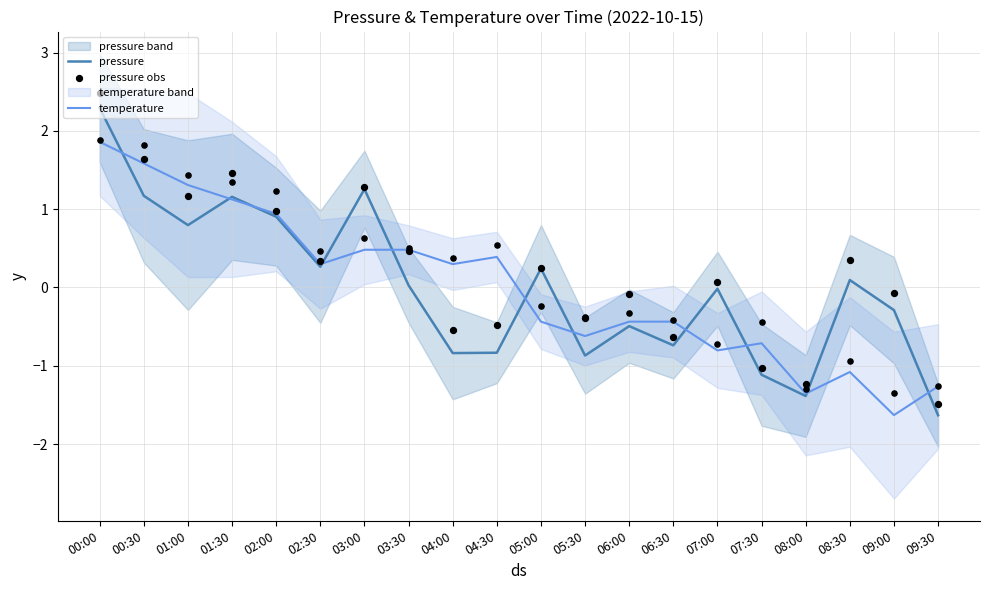

At which category is the sum across all series the highest?

00:00